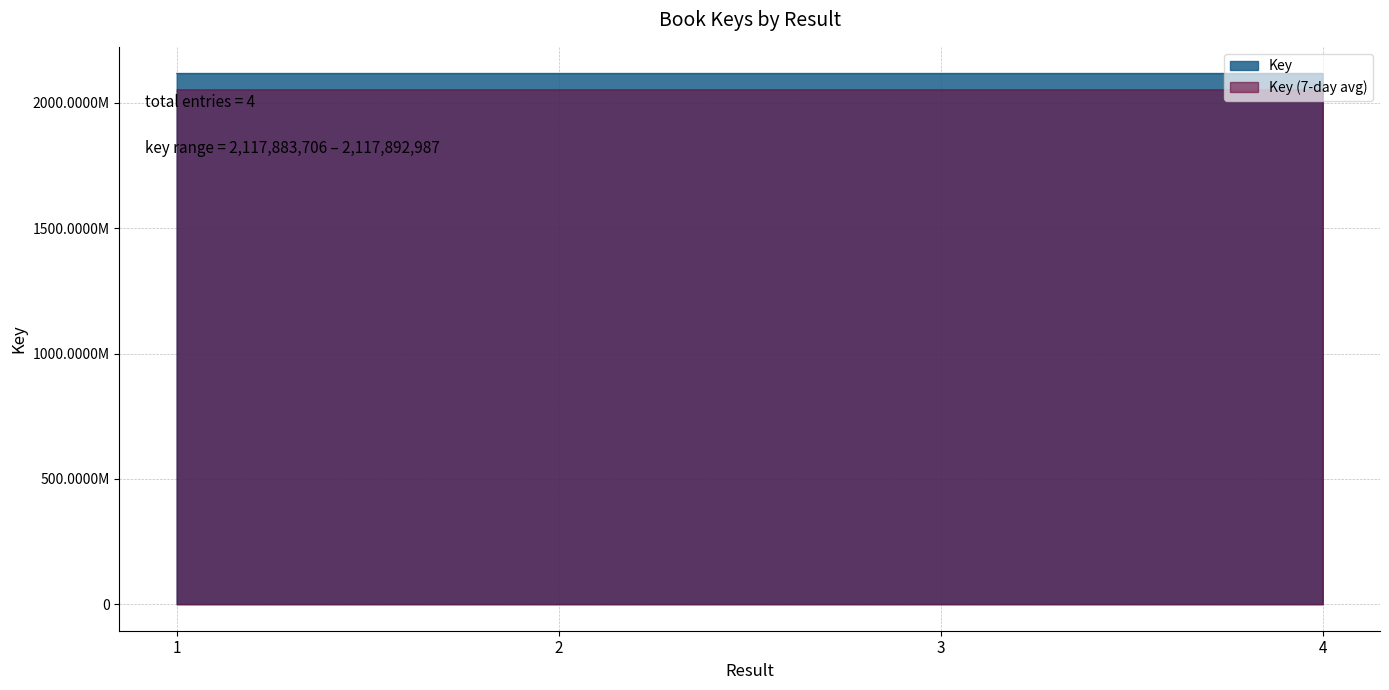

Does the chart have visible grid lines?

Yes